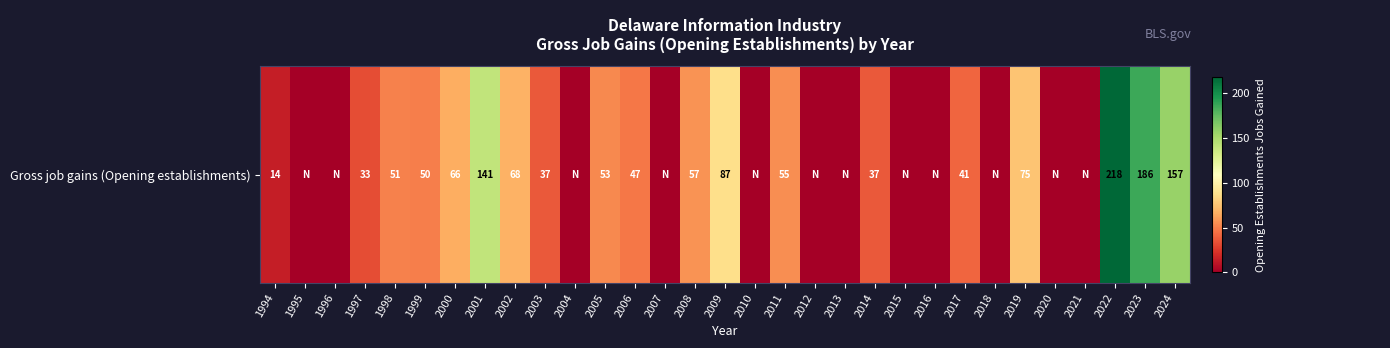

Reading left to right, list all the values displayed in this chart.

14	0	0	33	51	50	66	141	68	37	0	53	47	0	57	87	0	55	0	0	37	0	0	41	0	75	0	0	218	186	157